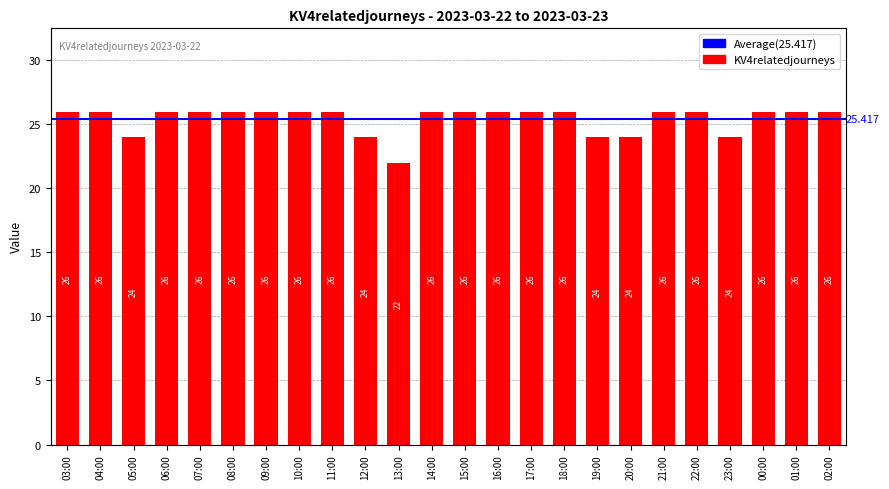

Where is the data nearest to the value 24?

05:00